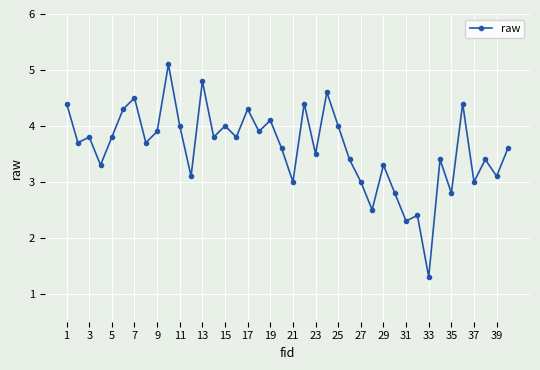

What is the value of the 22nd point from the left?

4.4